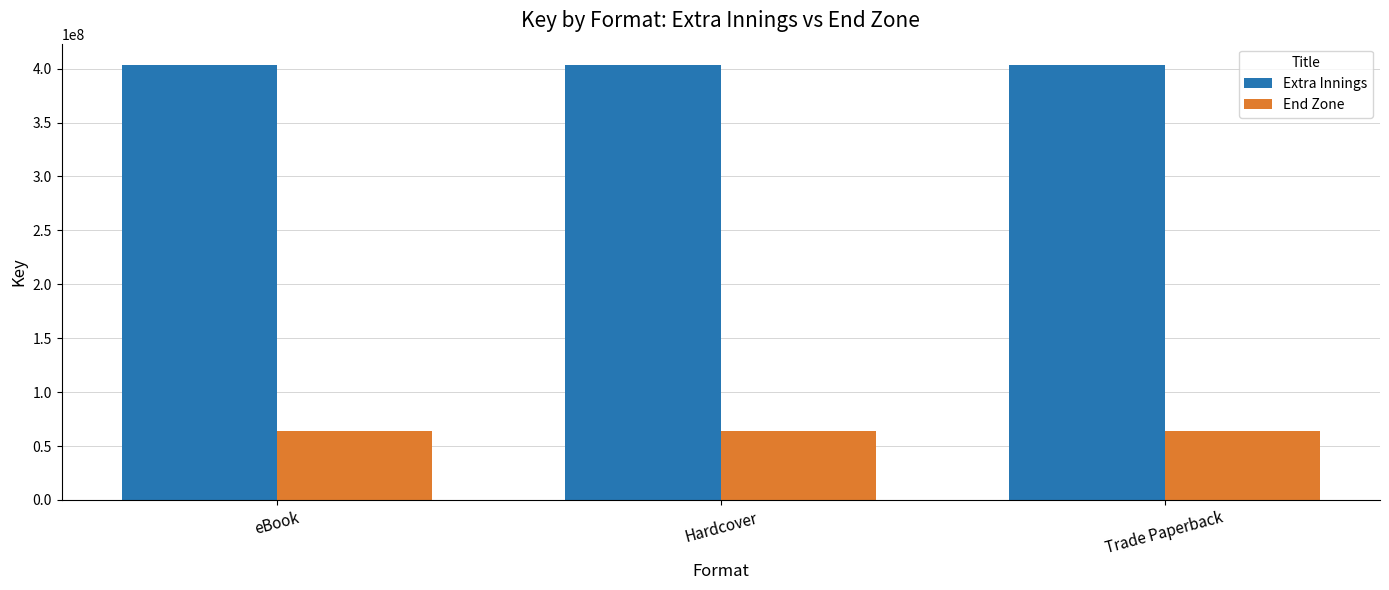

What is the greatest value displayed?

402984225